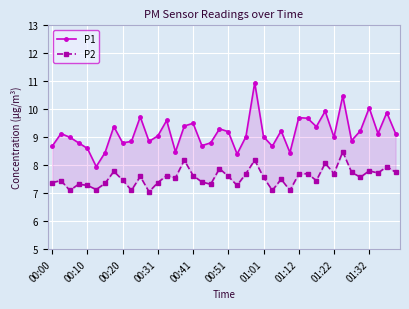

The P1 series shows 12.8 at 17. True or false?

False